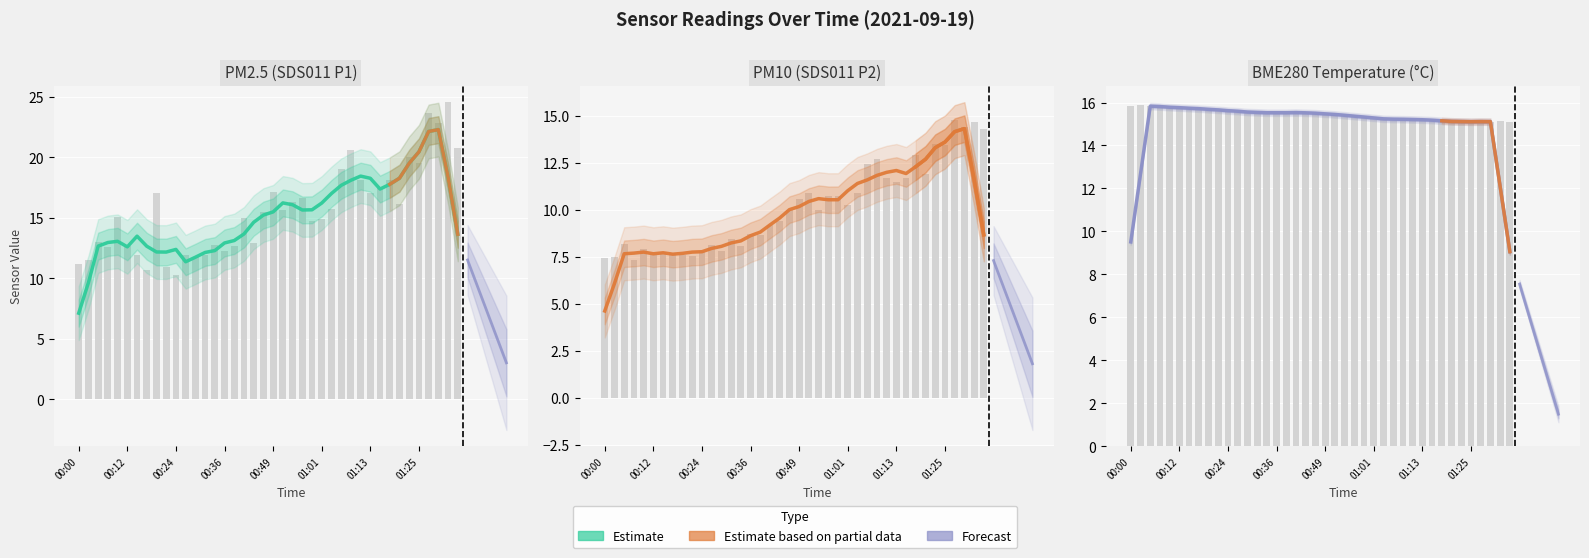

What is the difference between the second highest and second lowest values in the BME280_temperature series?

6.3